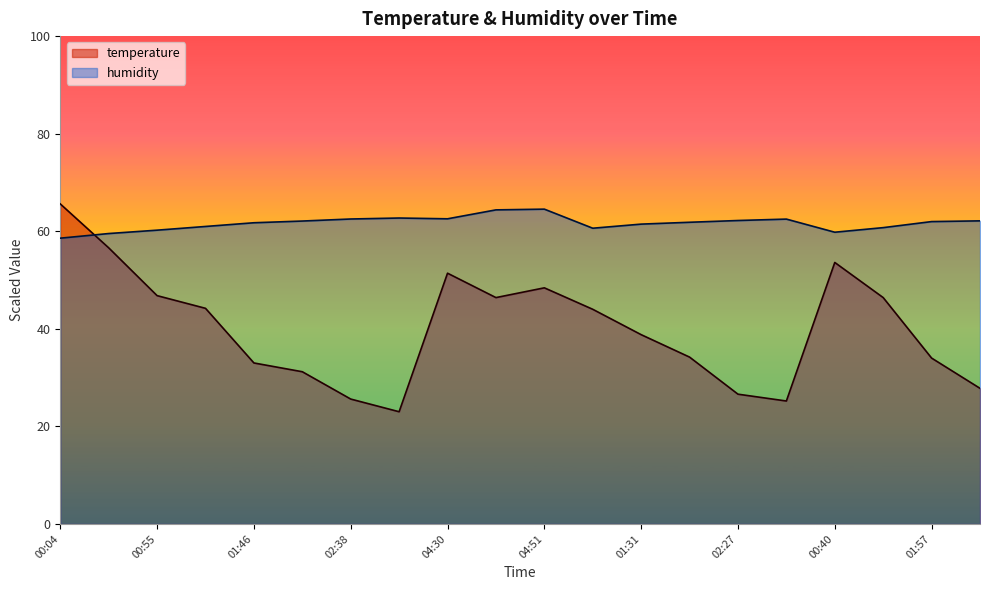

Is the value of humidity at 02:02 greater than the value of temperature at 01:31?

Yes